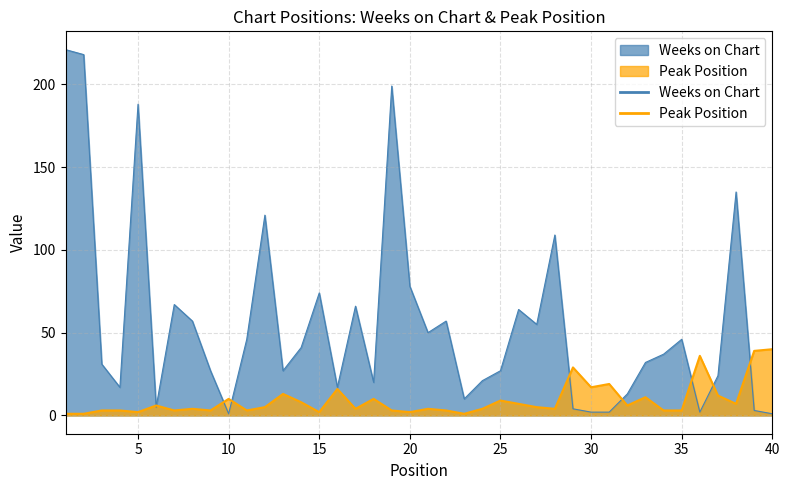

What is the value of the Weeks on Chart point at the 28th from the left?

109